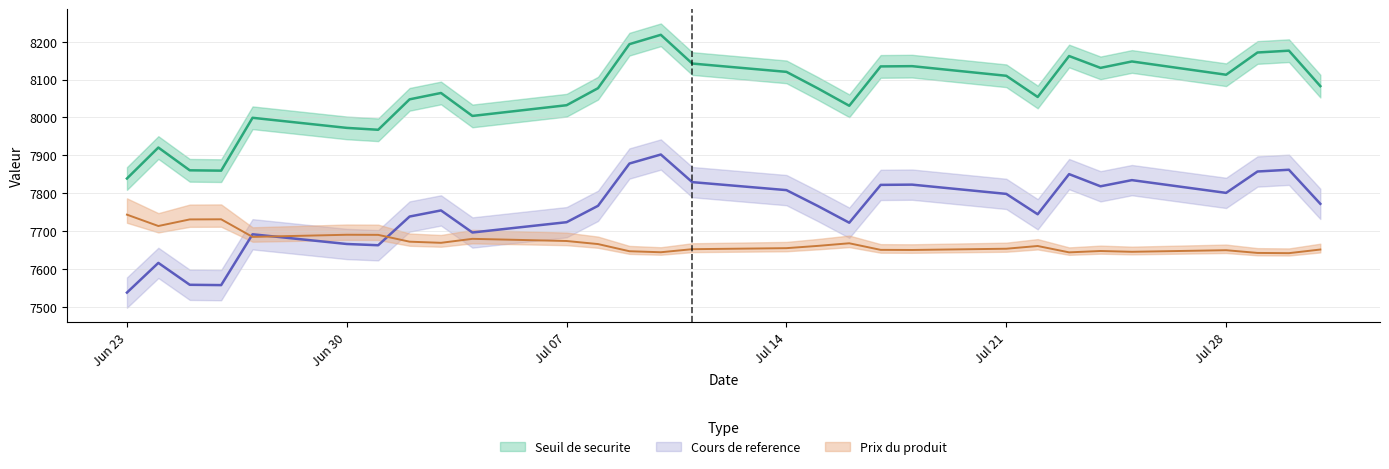

Rank the categories by Seuil de securite value from lowest to highest.

2025-06-23, 2025-06-26, 2025-06-25, 2025-06-24, 2025-07-01, 2025-06-30, 2025-06-27, 2025-07-04, 2025-07-16, 2025-07-07, 2025-07-02, 2025-07-22, 2025-07-03, 2025-07-15, 2025-07-08, 2025-07-31, 2025-07-21, 2025-07-28, 2025-07-14, 2025-07-24, 2025-07-17, 2025-07-18, 2025-07-11, 2025-07-25, 2025-07-23, 2025-07-29, 2025-07-30, 2025-07-09, 2025-07-10